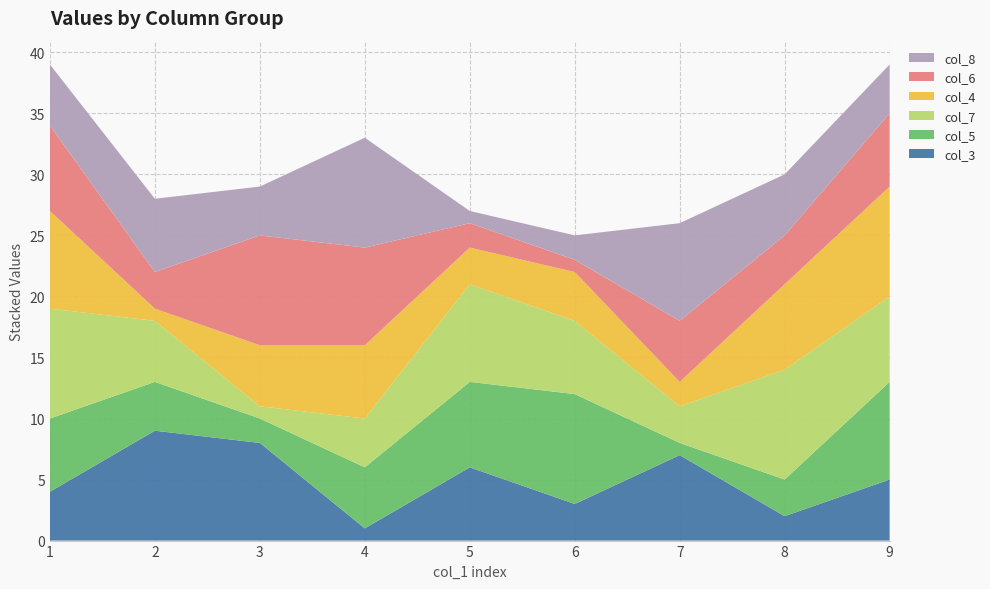

Reading left to right, extract all data points from this chart.

col_3: 4	9	8	1	6	3	7	2	5
col_5: 6	4	2	5	7	9	1	3	8
col_7: 9	5	1	4	8	6	3	9	7
col_4: 8	1	5	6	3	4	2	7	9
col_6: 7	3	9	8	2	1	5	4	6
col_8: 5	6	4	9	1	2	8	5	4